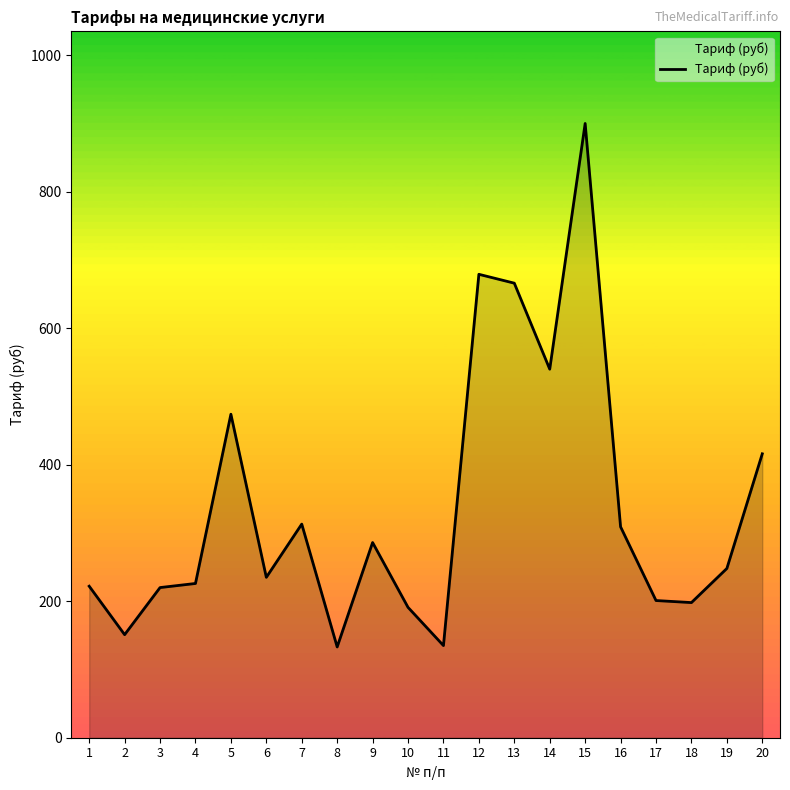

What is the difference between the maximum and minimum values?

767